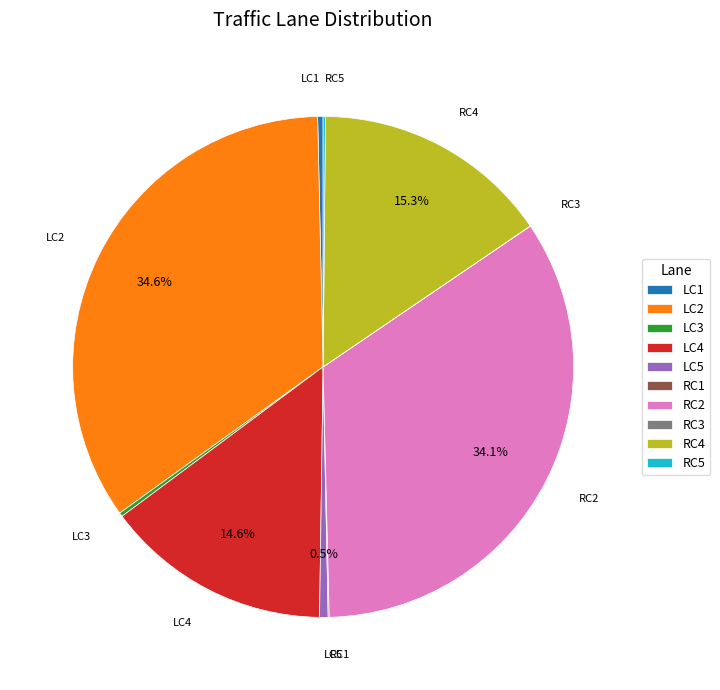

Between LC5 and LC2, which is larger?

LC2